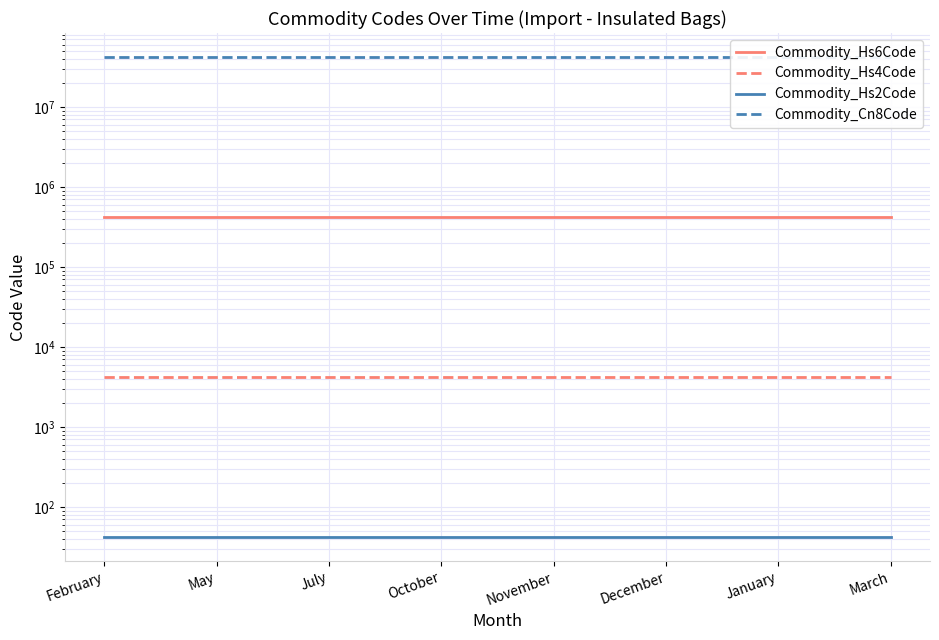

Between December and March, which series saw the biggest shift?

Commodity_Hs6Code